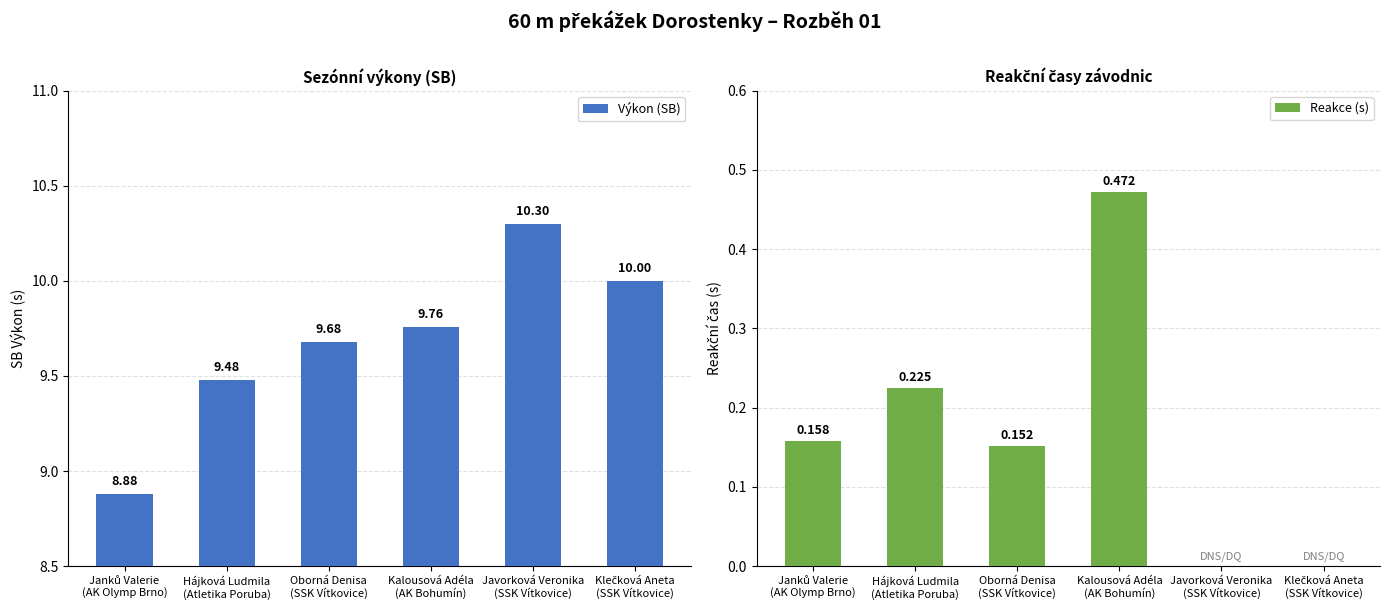

What position from the left is Klečková Aneta
(SSK Vítkovice)?

6